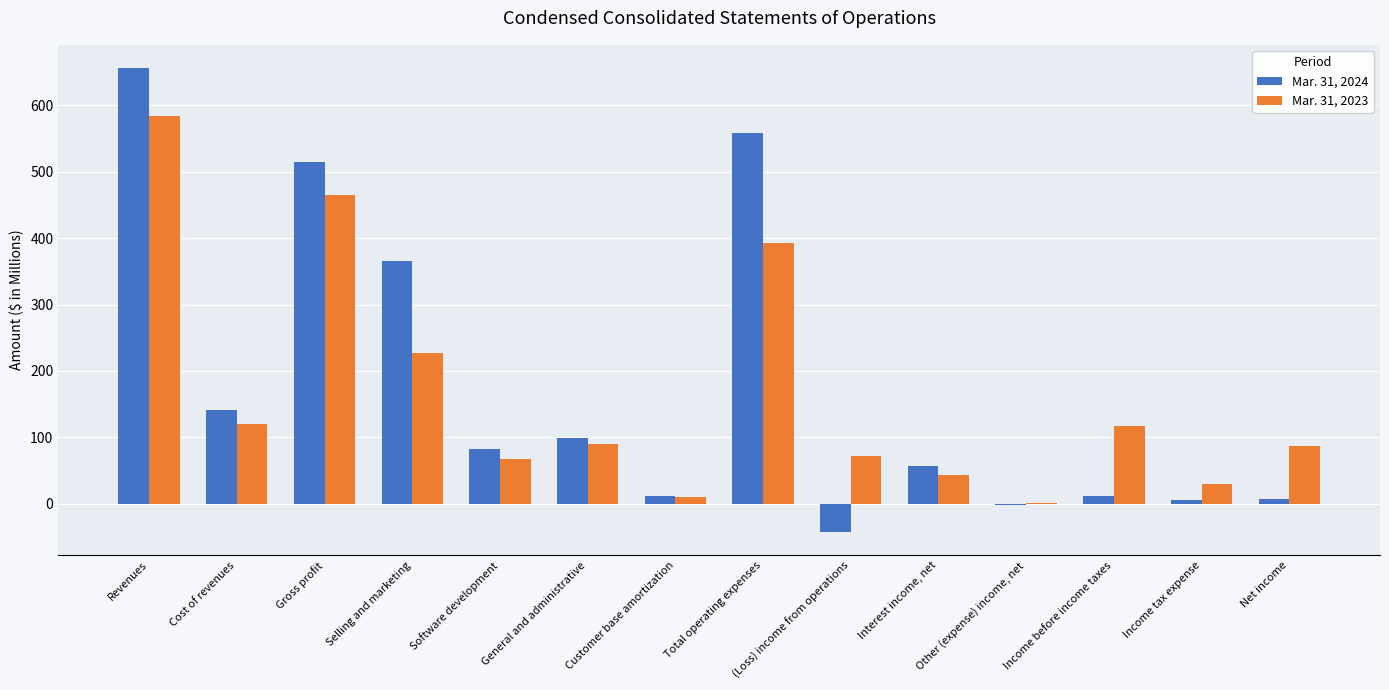

The Mar. 31, 2023 series shows 119.2 at Cost of revenues. True or false?

True